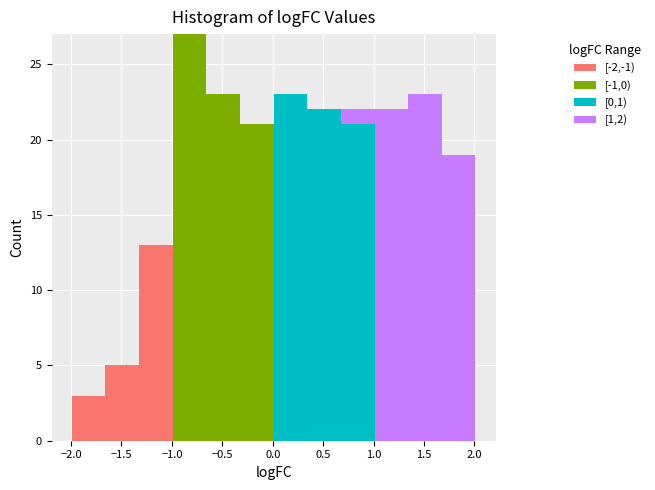

Which range on the x-axis has the tallest stacked bar (by total height)?

-1.00 to -0.65